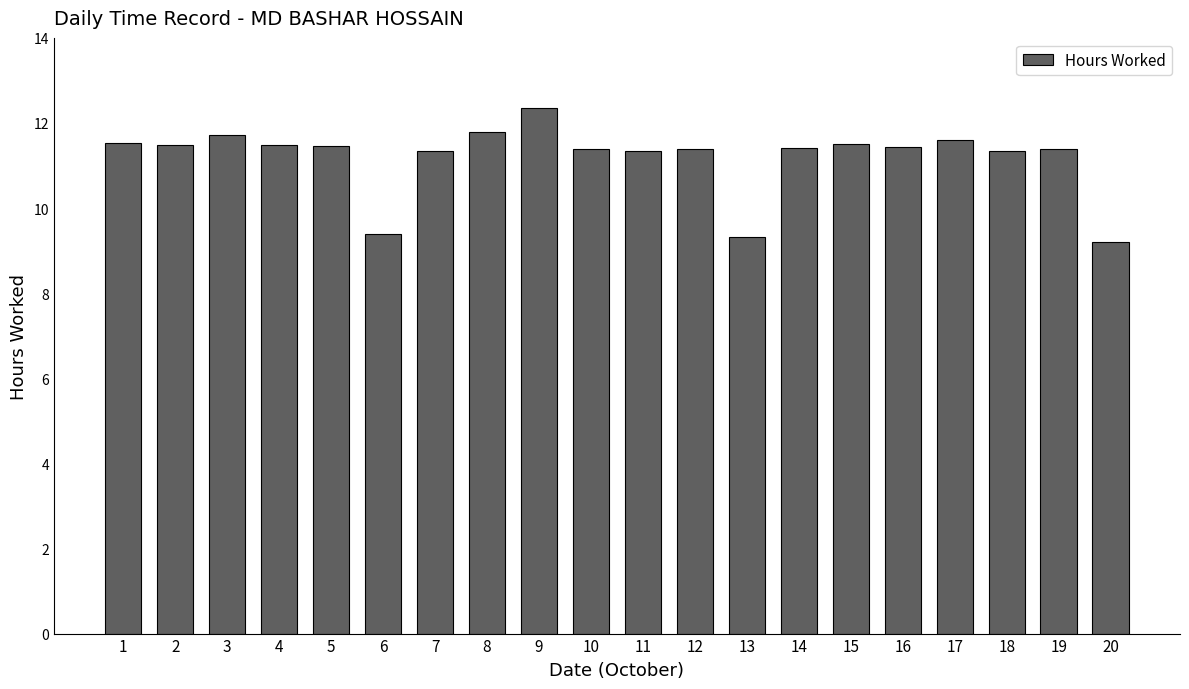

What is the ratio of the value at 12 to the value at 15?

1.0